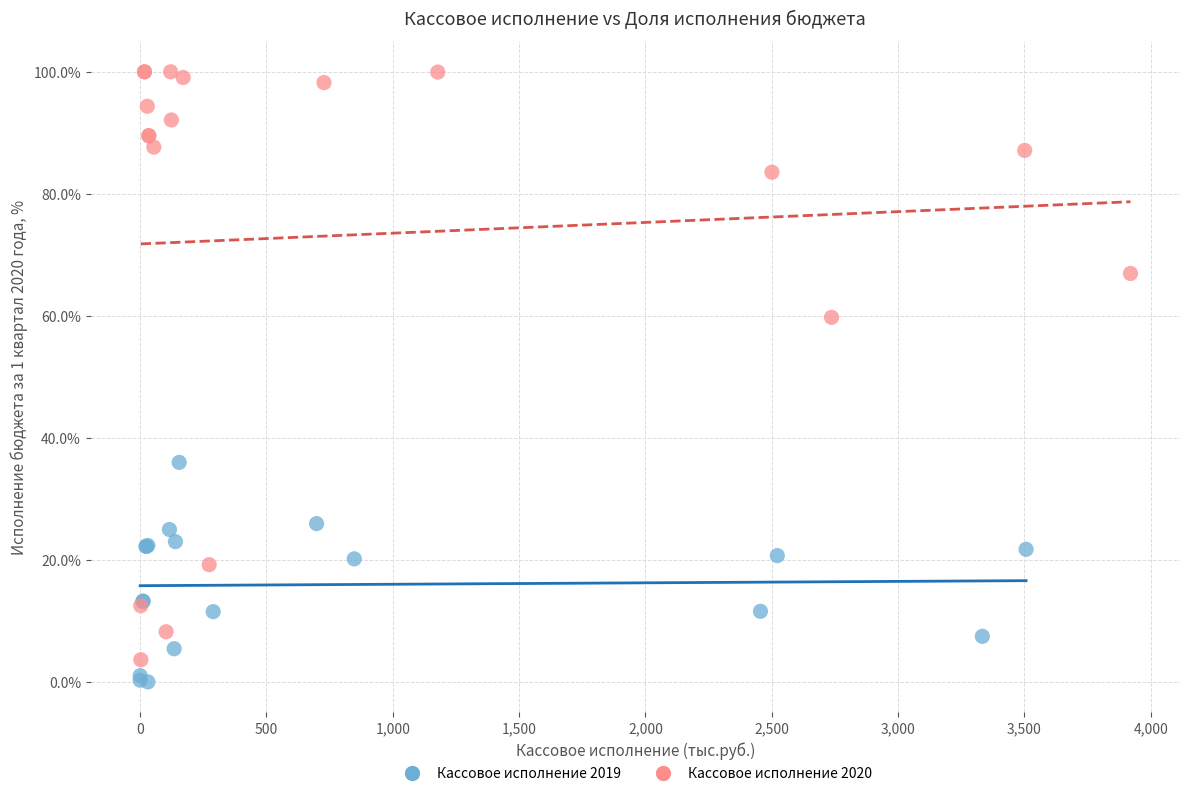

What are all the series names shown in the legend?

Кассовое исполнение 2019, Кассовое исполнение 2020